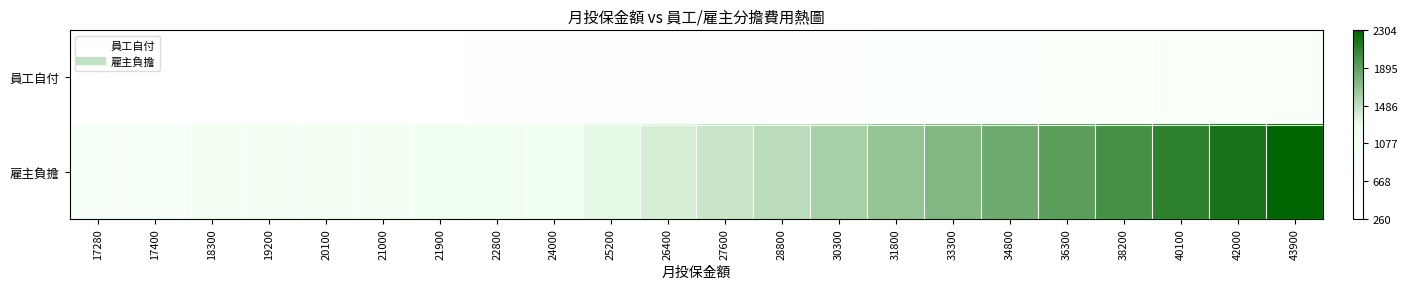

Reading left to right, extract all data points from this chart.

員工自付: 17280=260	17400=261	18300=275	19200=288	20100=301	21000=315	21900=329	22800=342	24000=360	25200=378	26400=396	27600=414	28800=432	30300=455	31800=477	33300=500	34800=522	36300=545	38200=573	40100=601	42000=630	43900=659
雇主負擔: 17280=907	17400=914	18300=961	19200=1008	20100=1056	21000=1103	21900=1149	22800=1197	24000=1260	25200=1323	26400=1386	27600=1449	28800=1512	30300=1591	31800=1670	33300=1748	34800=1827	36300=1906	38200=2005	40100=2106	42000=2205	43900=2304